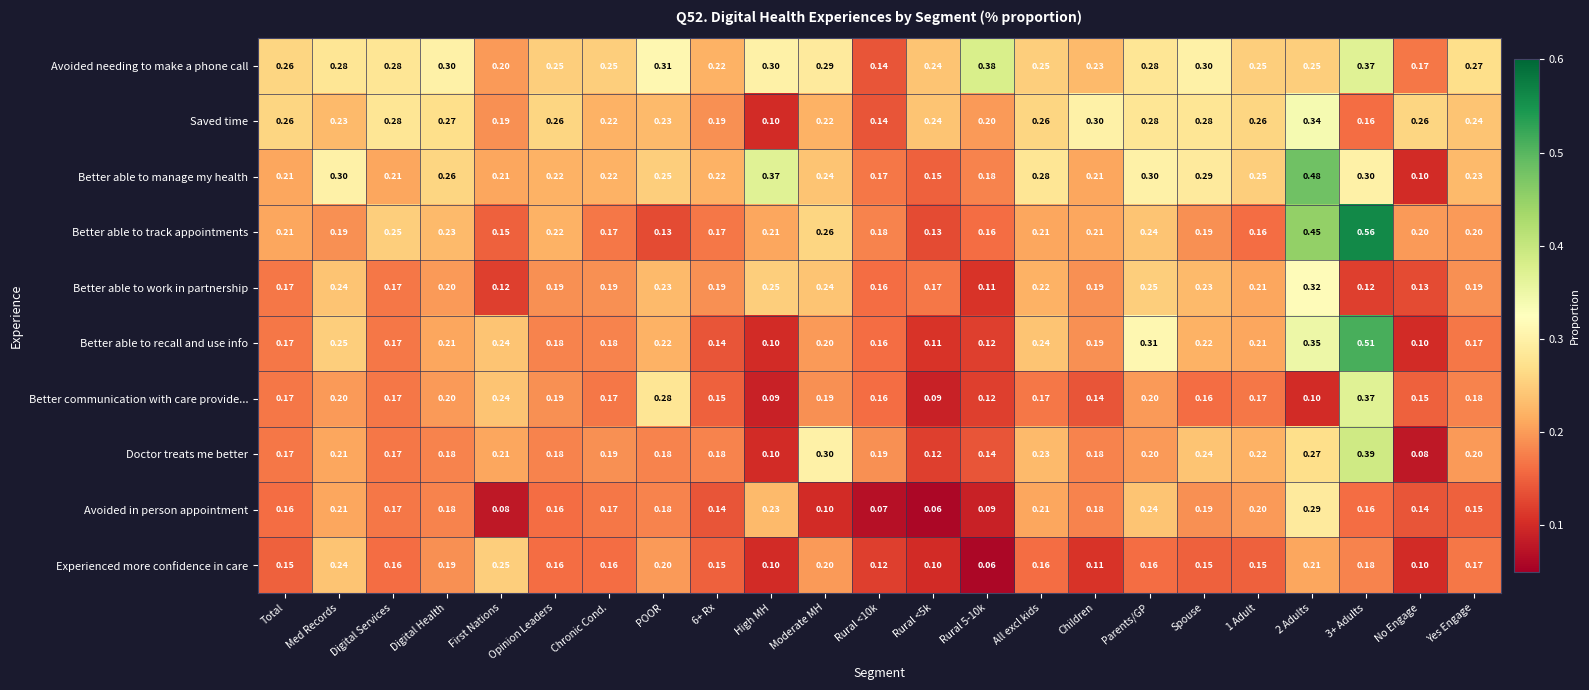

Which series changed the most between Moderate MH and Parents/GP?

Avoided in person appointment